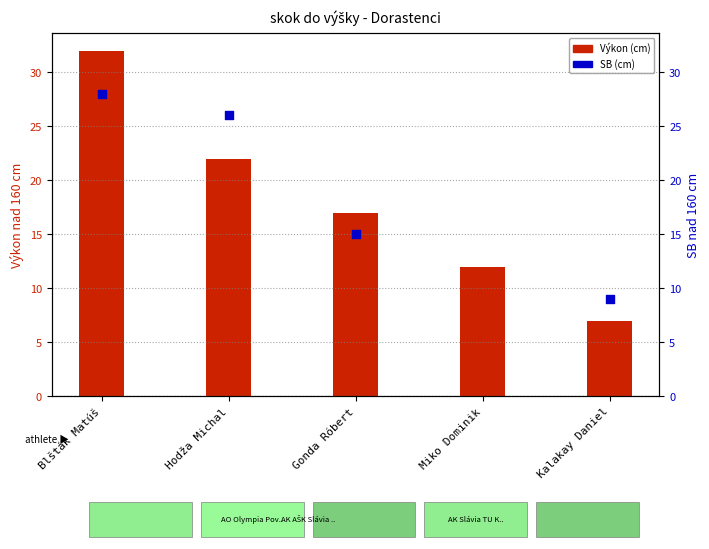

Which series contains the lowest Y value?

Výkon (cm)